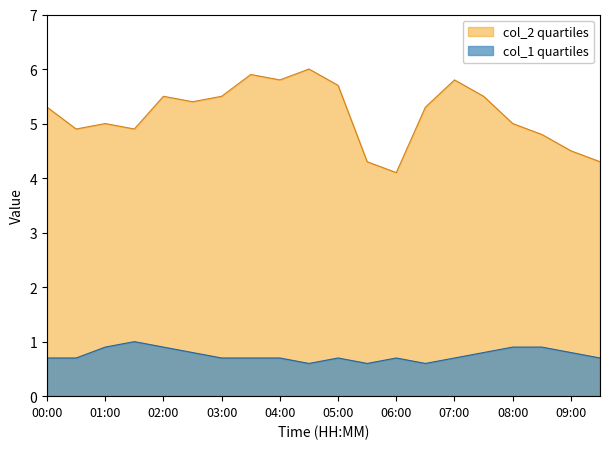

Reading right to left, transcribe all the data shown in this chart.

col_2: 09:30=4.3	09:00=4.5	08:30=4.8	08:00=5.0	07:30=5.5	07:00=5.8	06:30=5.3	06:00=4.1	05:30=4.3	05:00=5.7	04:30=6.0	04:00=5.8	03:30=5.9	03:00=5.5	02:30=5.4	02:00=5.5	01:30=4.9	01:00=5.0	00:30=4.9	00:00=5.3
col_1: 09:30=0.7	09:00=0.8	08:30=0.9	08:00=0.9	07:30=0.8	07:00=0.7	06:30=0.6	06:00=0.7	05:30=0.6	05:00=0.7	04:30=0.6	04:00=0.7	03:30=0.7	03:00=0.7	02:30=0.8	02:00=0.9	01:30=1.0	01:00=0.9	00:30=0.7	00:00=0.7